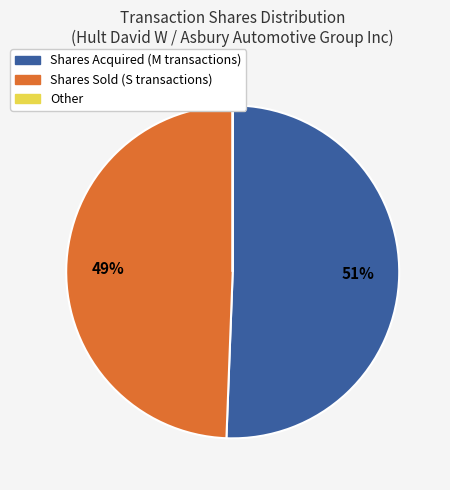

To the nearest percent, what is the average slice percentage?

33%